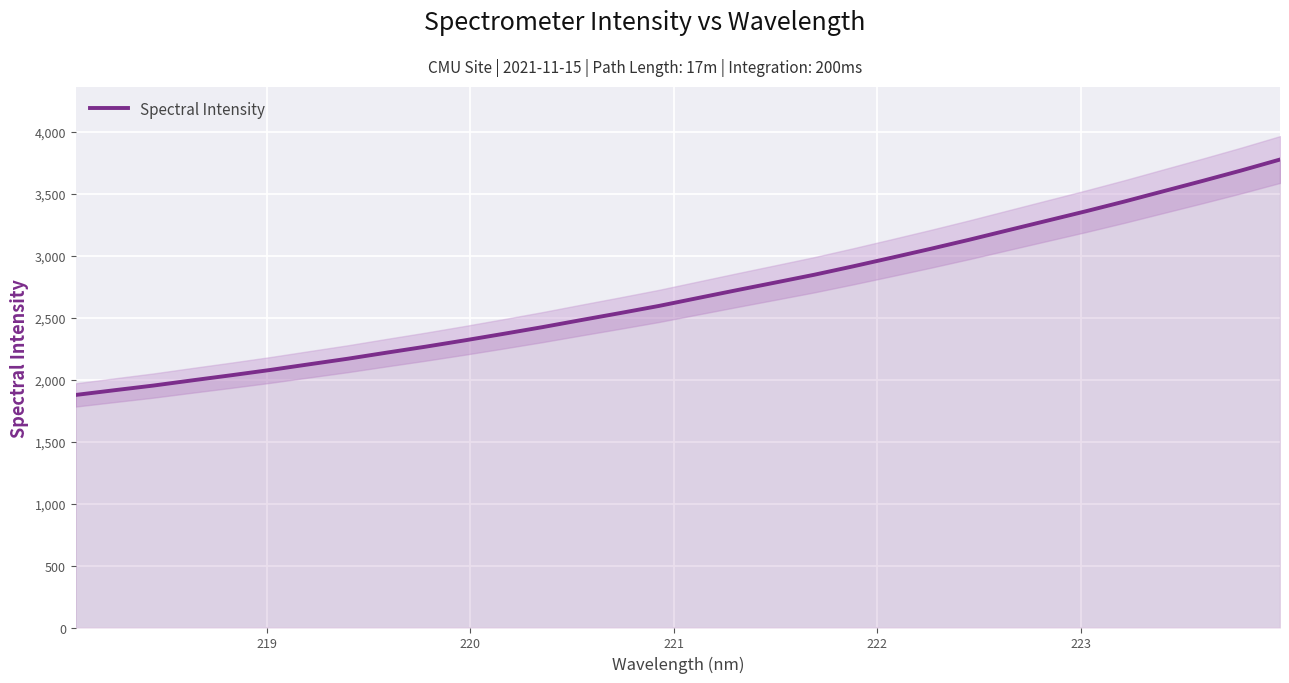

What is the maximum value for Spectral Intensity?

3778.1